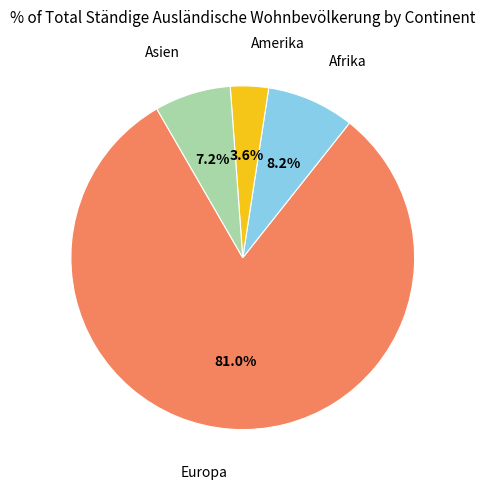

To the nearest percent, what is the difference between the Asien and Amerika slice percentages?

4%